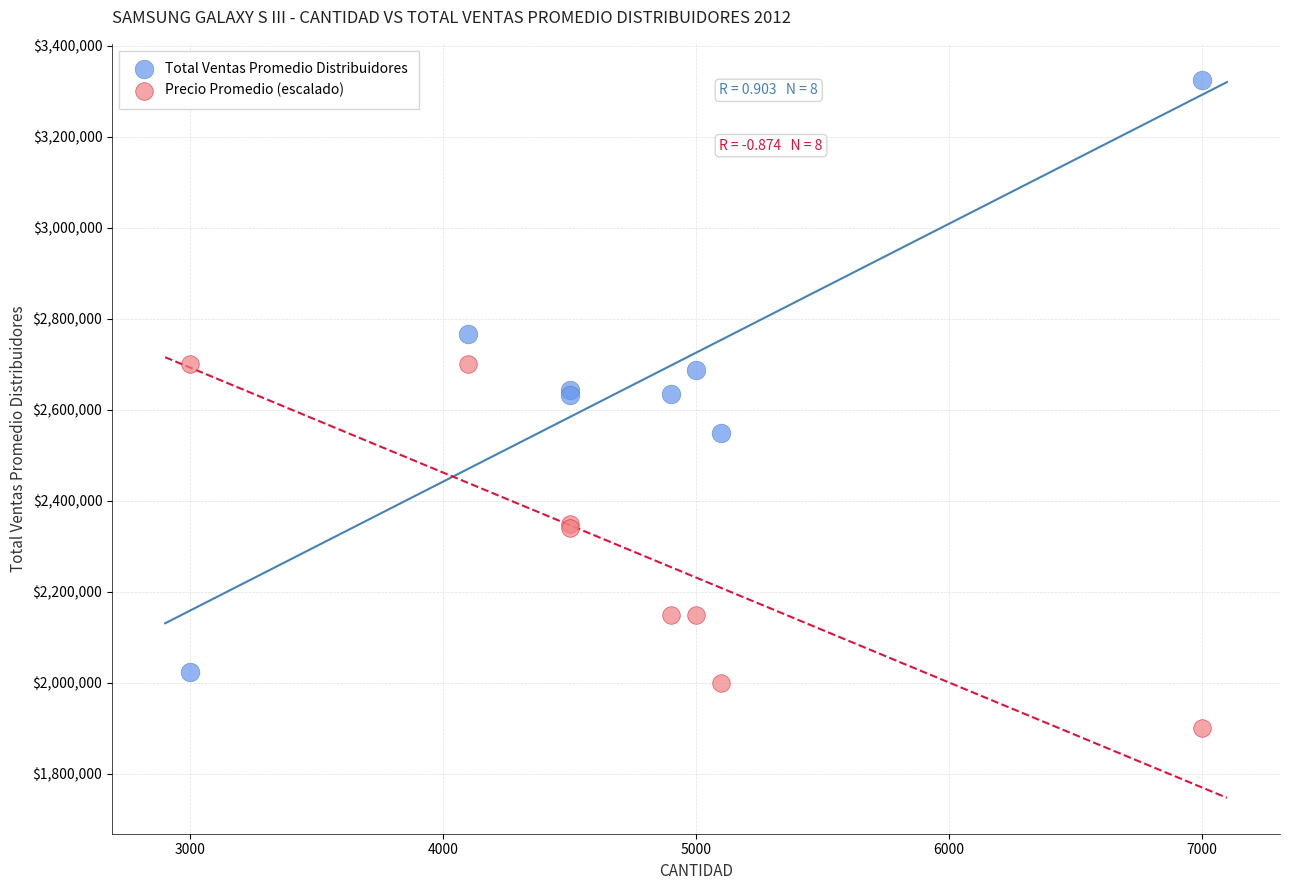

Which series contains the highest Y value?

Total Ventas Promedio Distribuidores